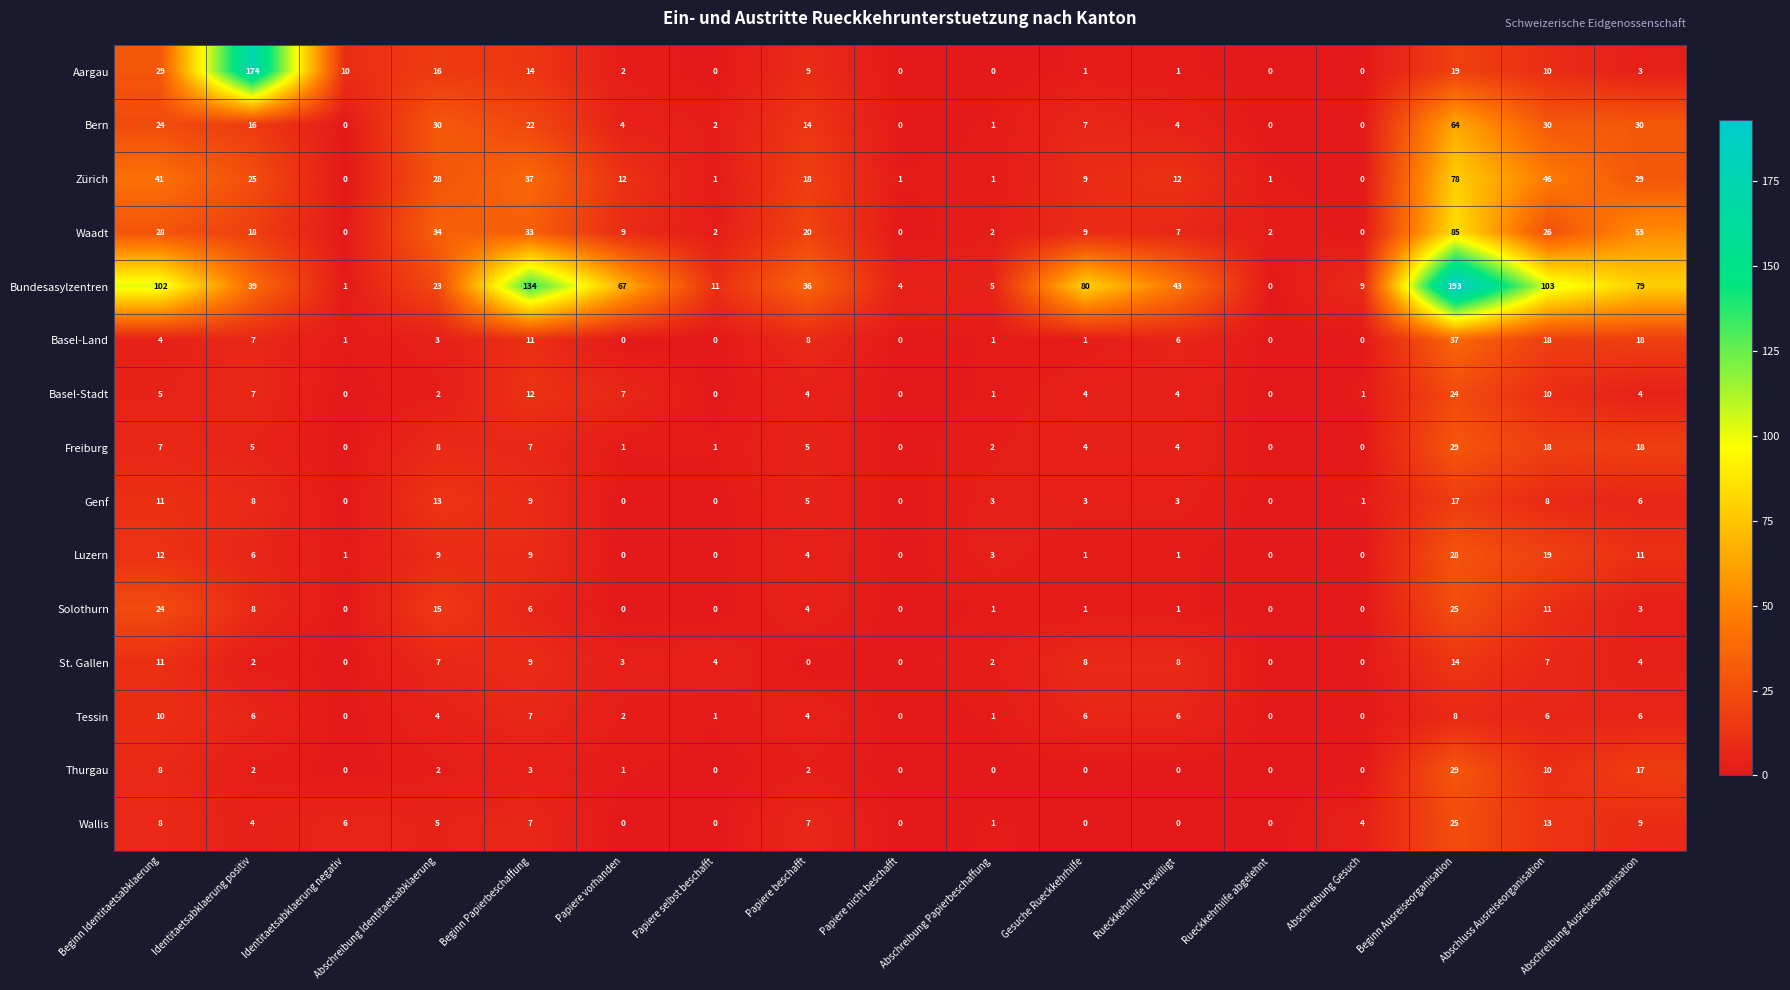

What is the highest value of the Luzern series?

28